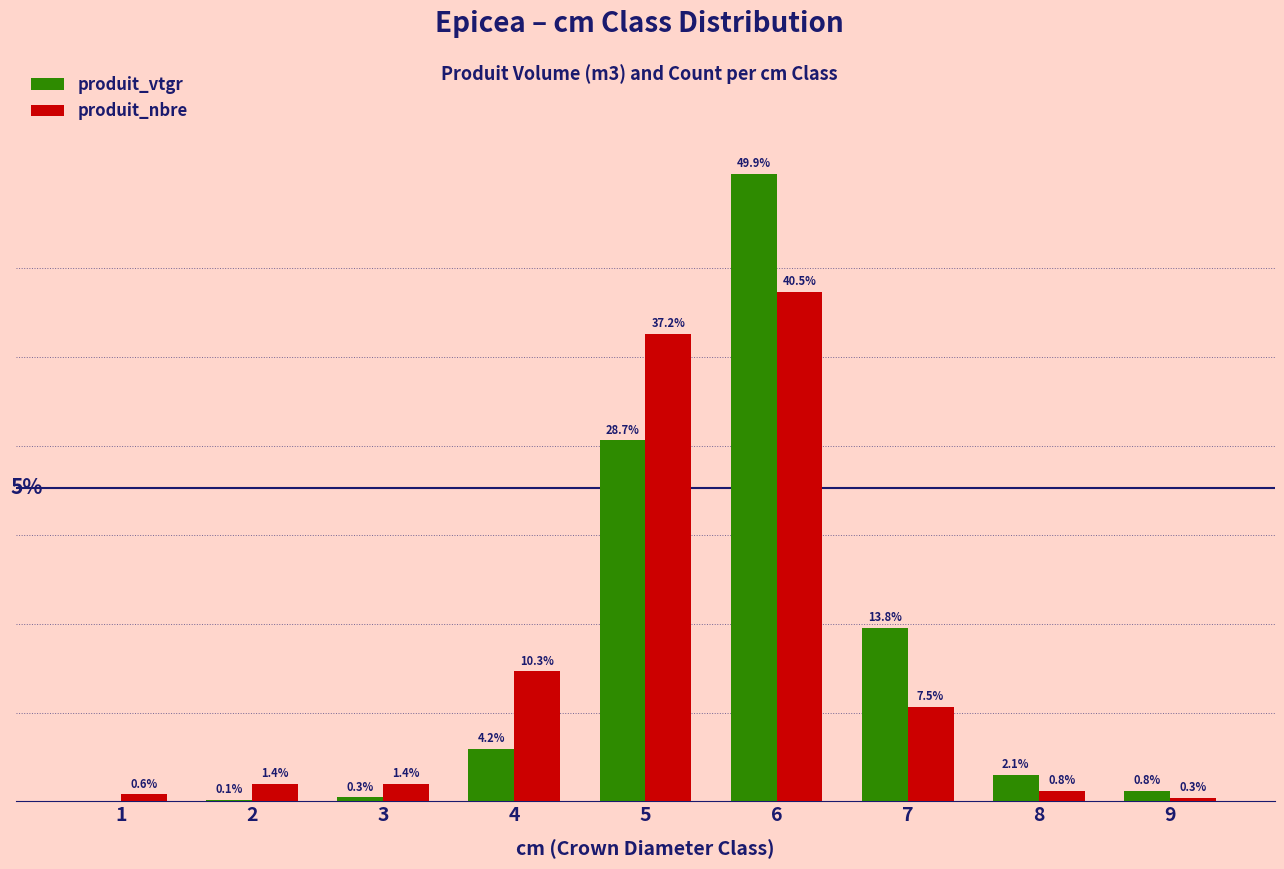

Is the value of produit_vtgr at 7 greater than the value of produit_nbre at 8?

Yes